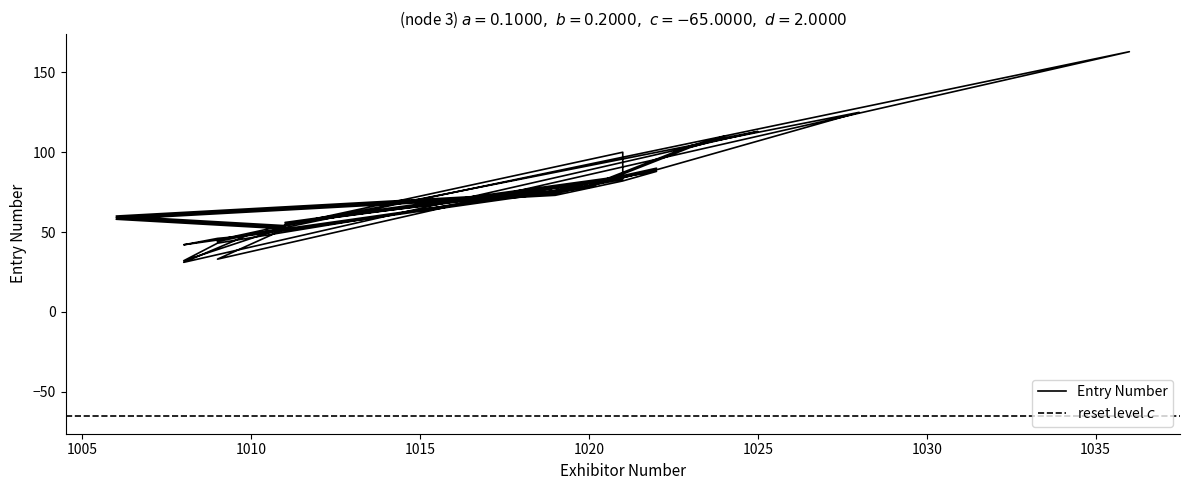

How many interior local valleys (lower than both neighbors) does the data have?

7